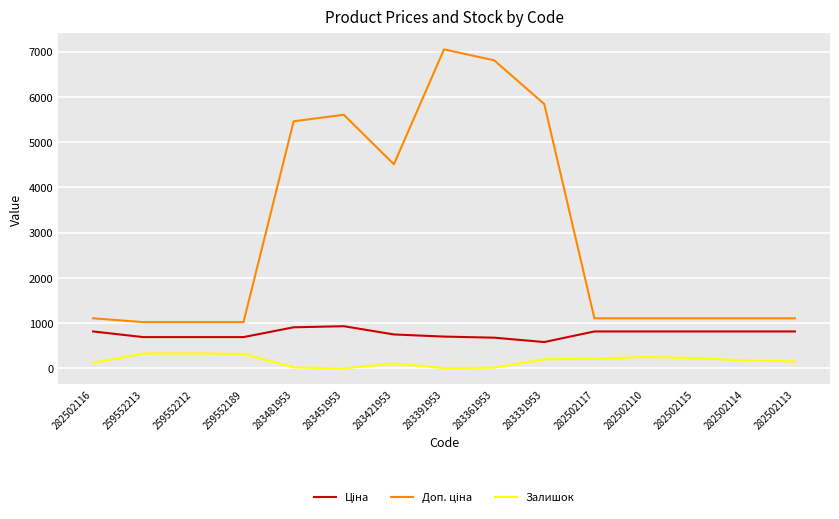

What is the approximate value of Залишок at 259552189?

322.0